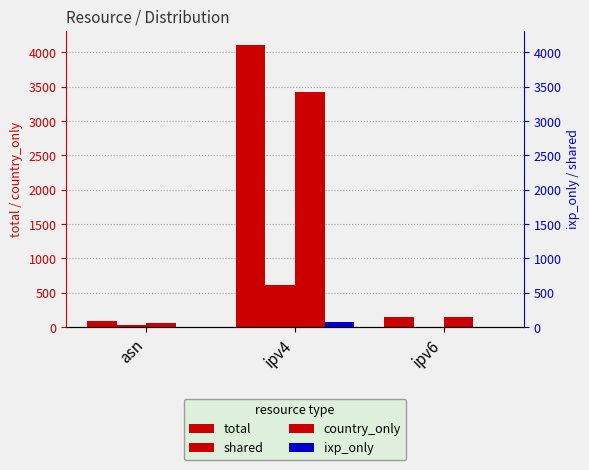

Is it true that shared equals 376 at ipv4?

False